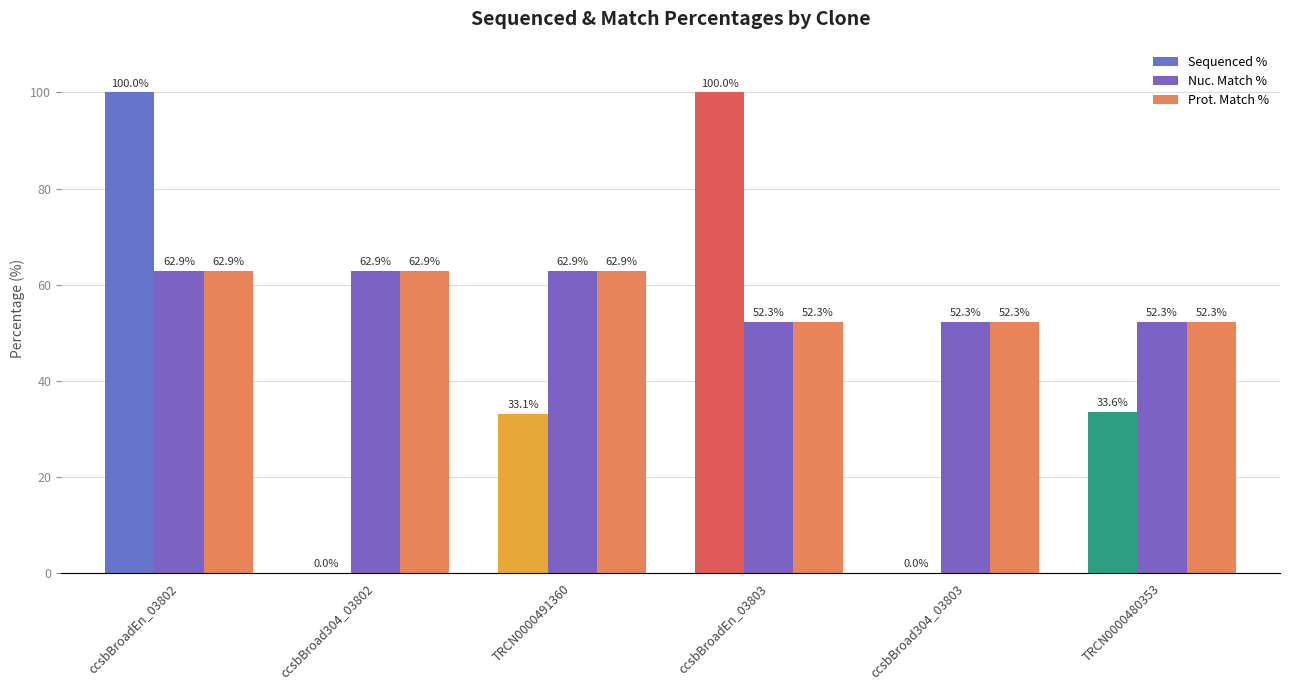

What is the sum of the Nuc. Match % values at ccsbBroadEn_03802 and ccsbBroad304_03803?

115.2